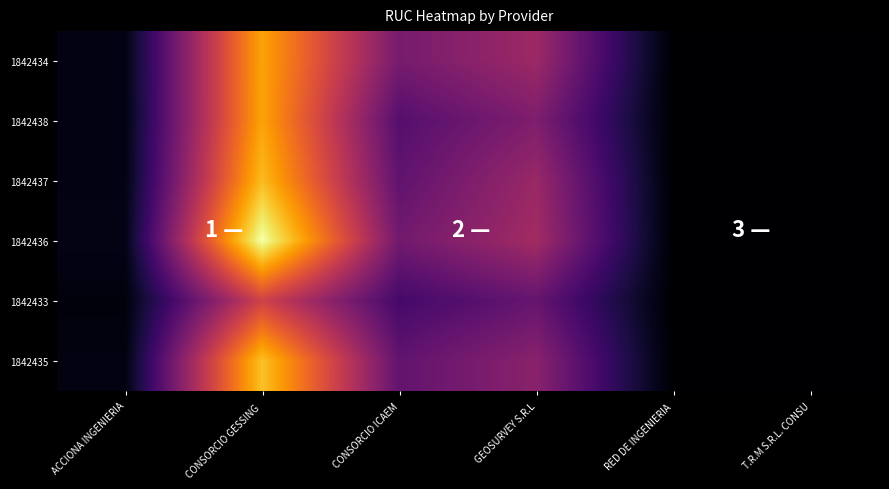

Which series has the largest total across all categories?

1842436